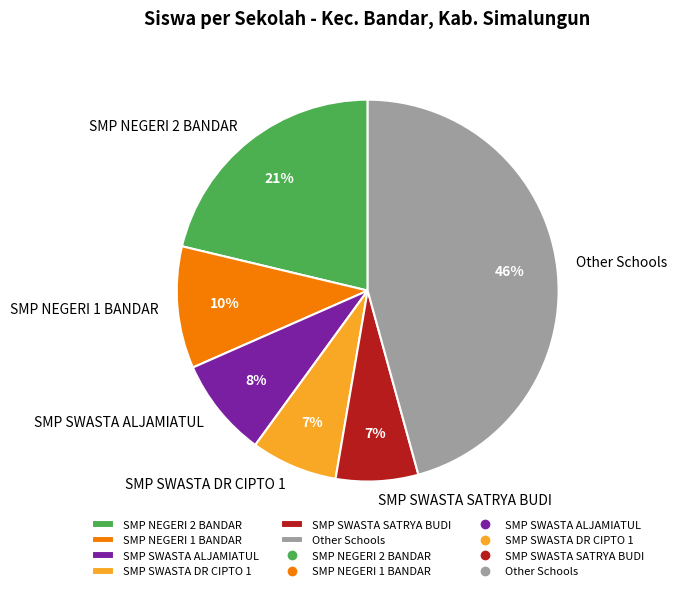

True or false: SMP NEGERI 1 BANDAR accounts for 24% of the total.

False